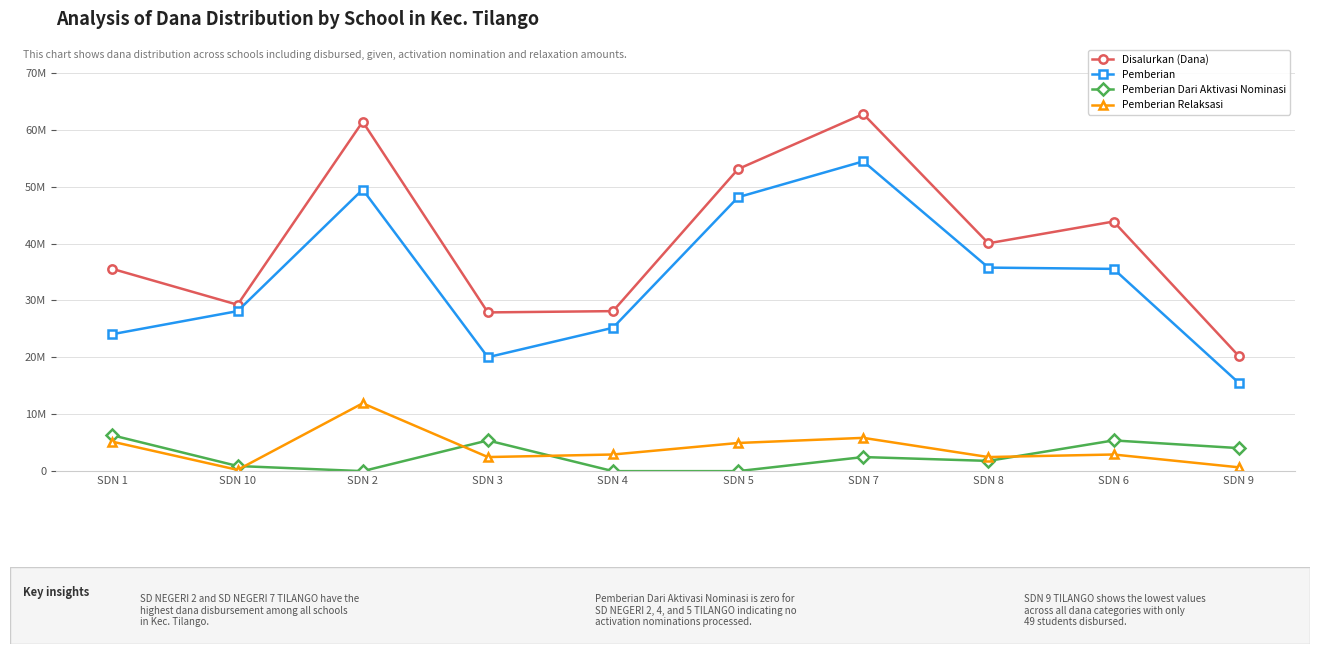

What are all the series names shown in the legend?

Disalurkan (Dana), Pemberian, Pemberian Dari Aktivasi Nominasi, Pemberian Relaksasi